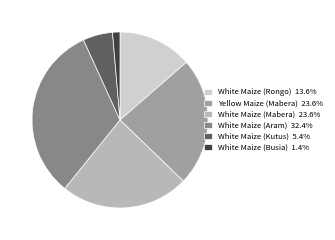

Which category has the biggest portion of the pie?

White Maize (Aram)